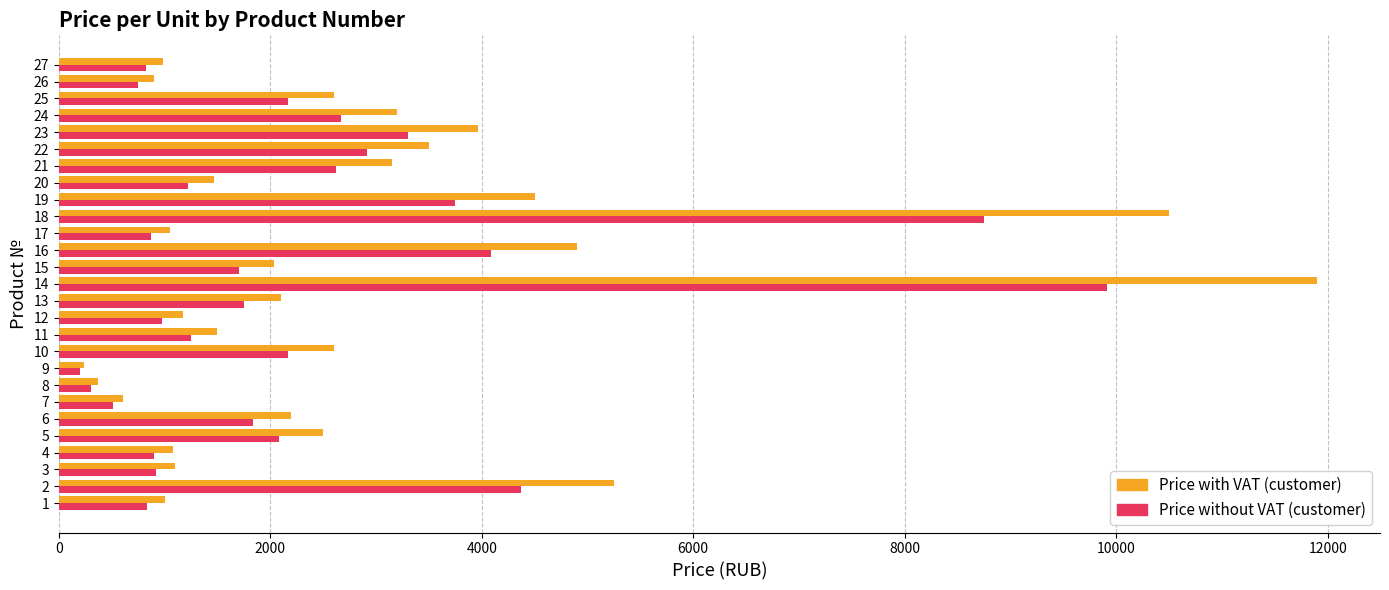

What is the average value of the Price without VAT (customer) series?

2357.6